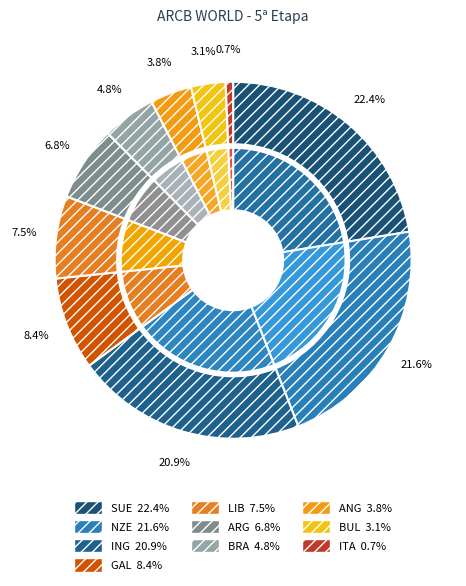

Rank the categories by value from highest to lowest.

SUE, NZE, ING, GAL, LIB, ARG, BRA, ANG, BUL, ITA